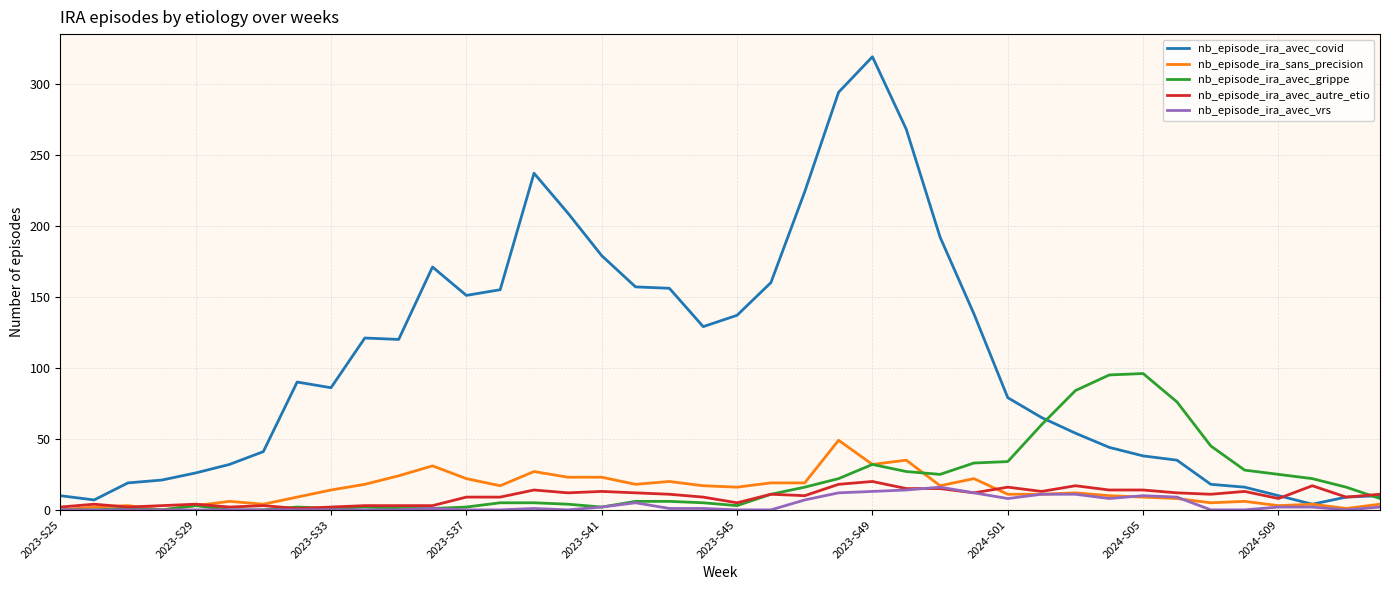

What is the sum of all nb_episode_ira_avec_autre_etio values?

382